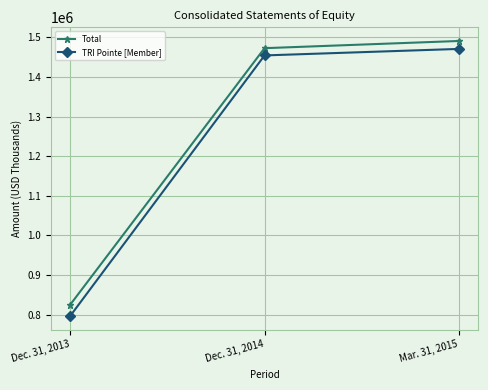

What are all the series names shown in the legend?

Total, TRI Pointe [Member]